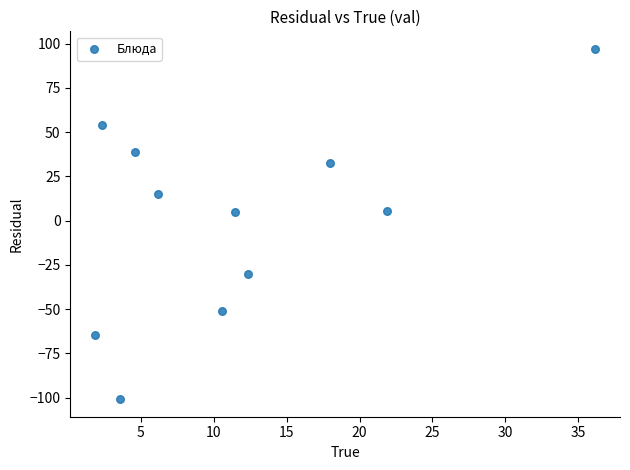

What is the average X value?

11.7